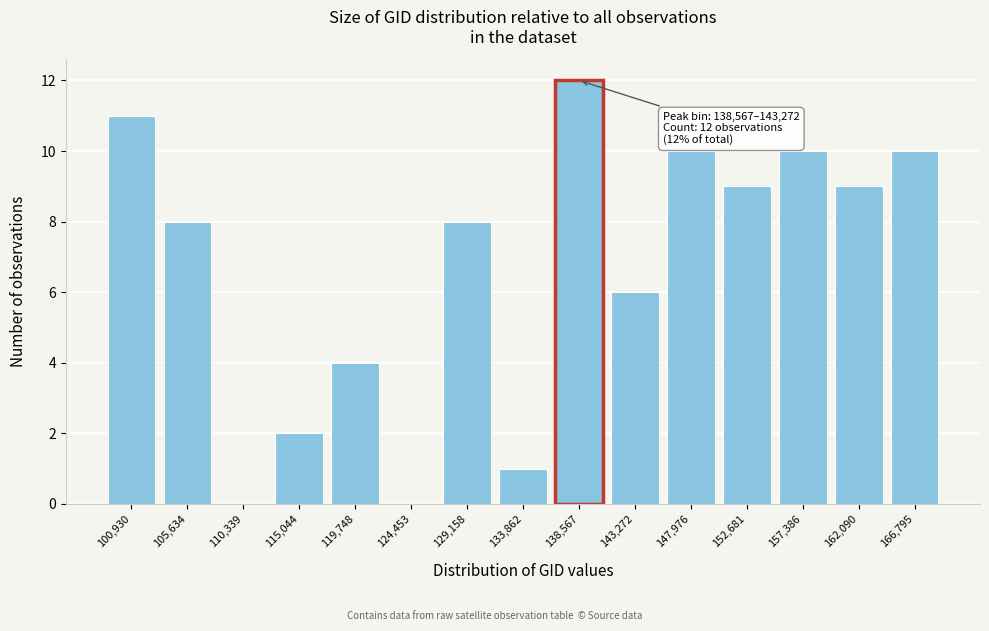

Reading left to right, transcribe all the data shown in this chart.

100,930=11	105,634=8	110,339=0	115,044=2	119,748=4	124,453=0	129,158=8	133,862=1	138,567=12	143,272=6	147,976=10	152,681=9	157,386=10	162,090=9	166,795=10